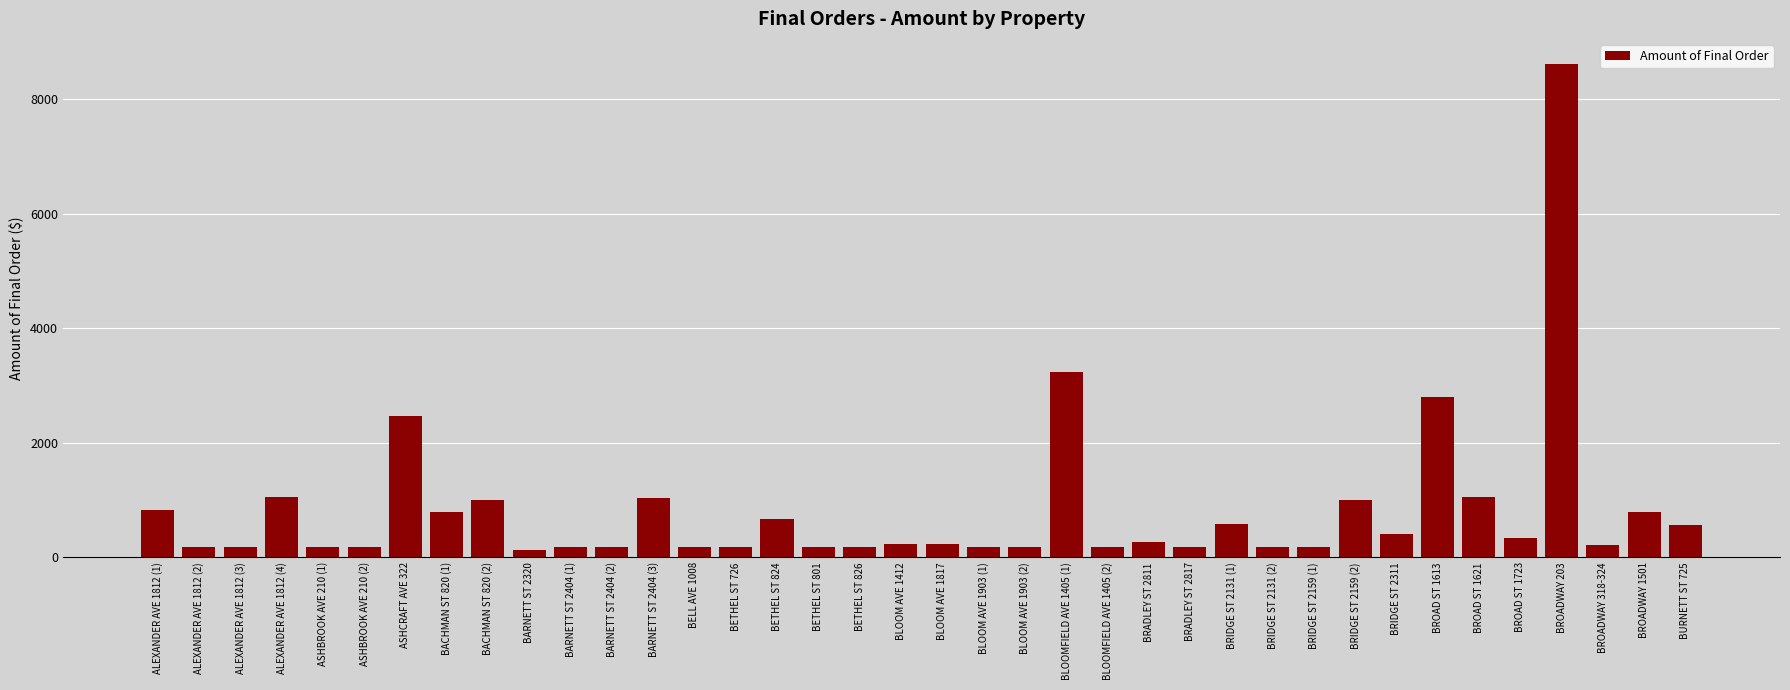

Which category has the highest value across all series?

BROADWAY 203